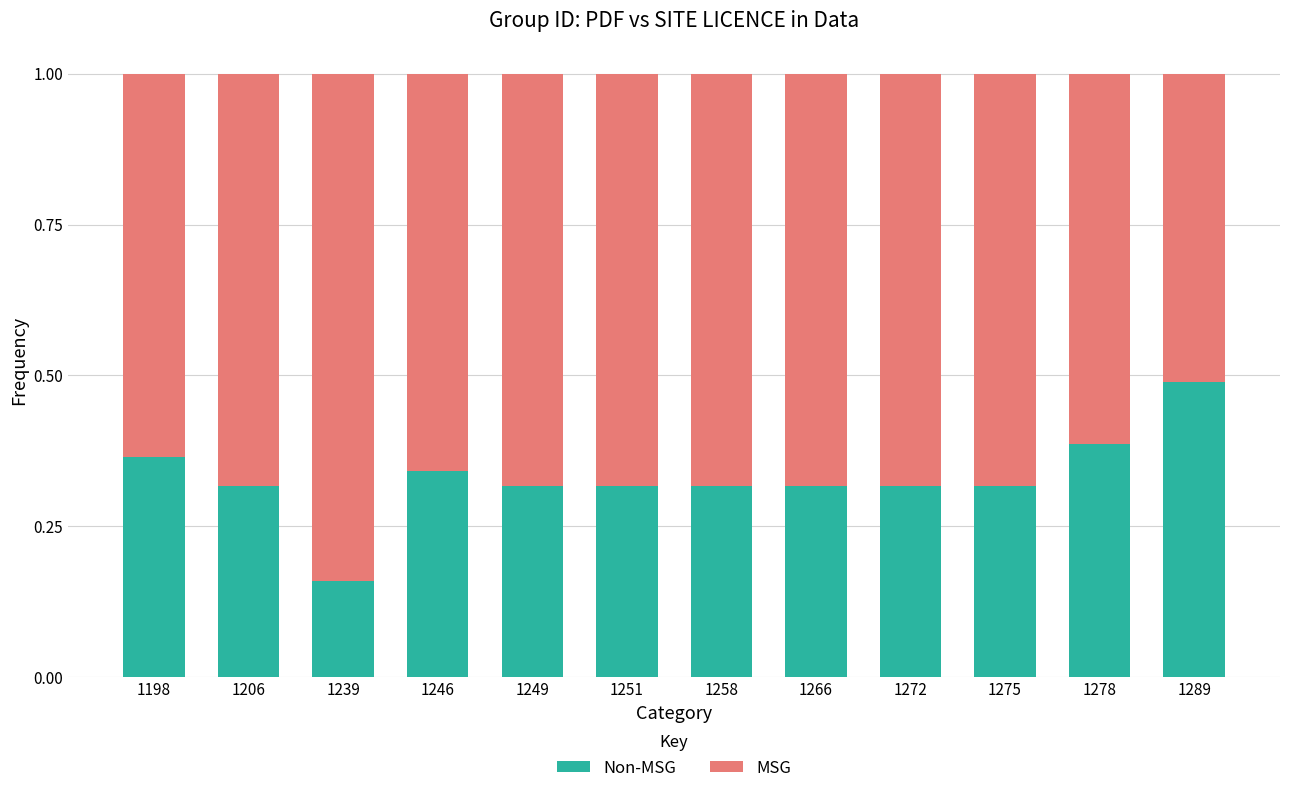

Count the number of categories in the chart.

12